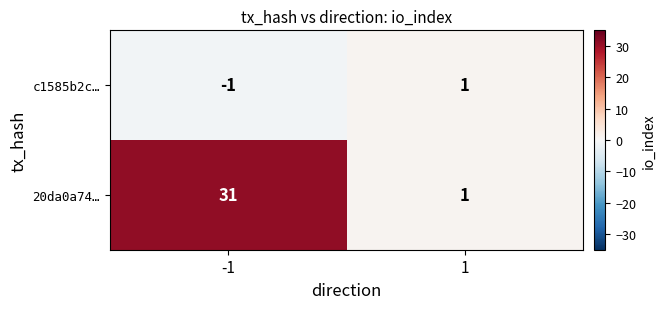

How many data points does each series have?

2